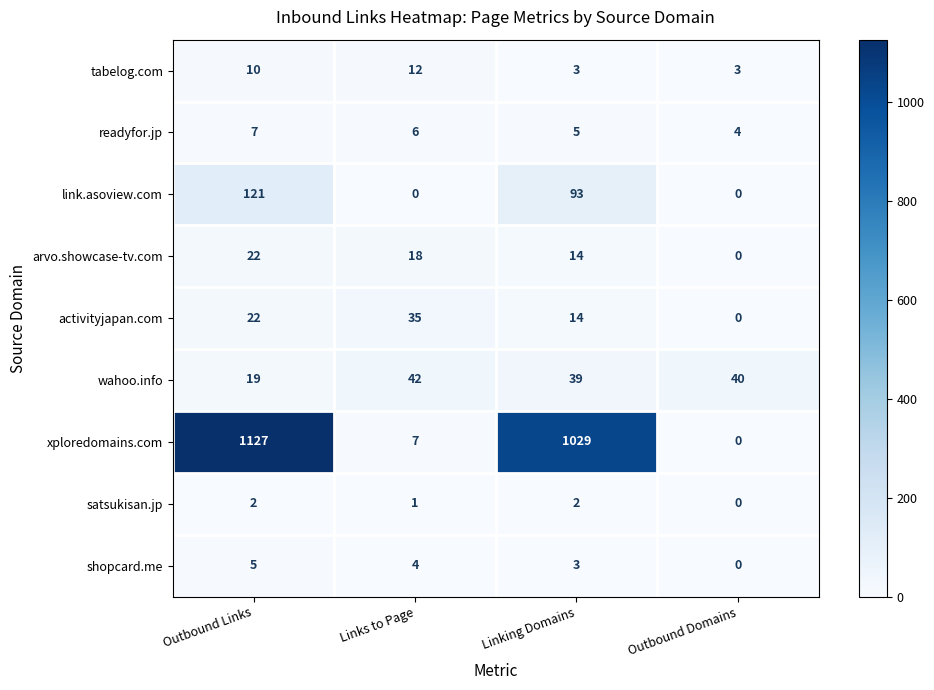

List the labels in order of wahoo.info value, largest first.

Links to Page, Outbound Domains, Linking Domains, Outbound Links